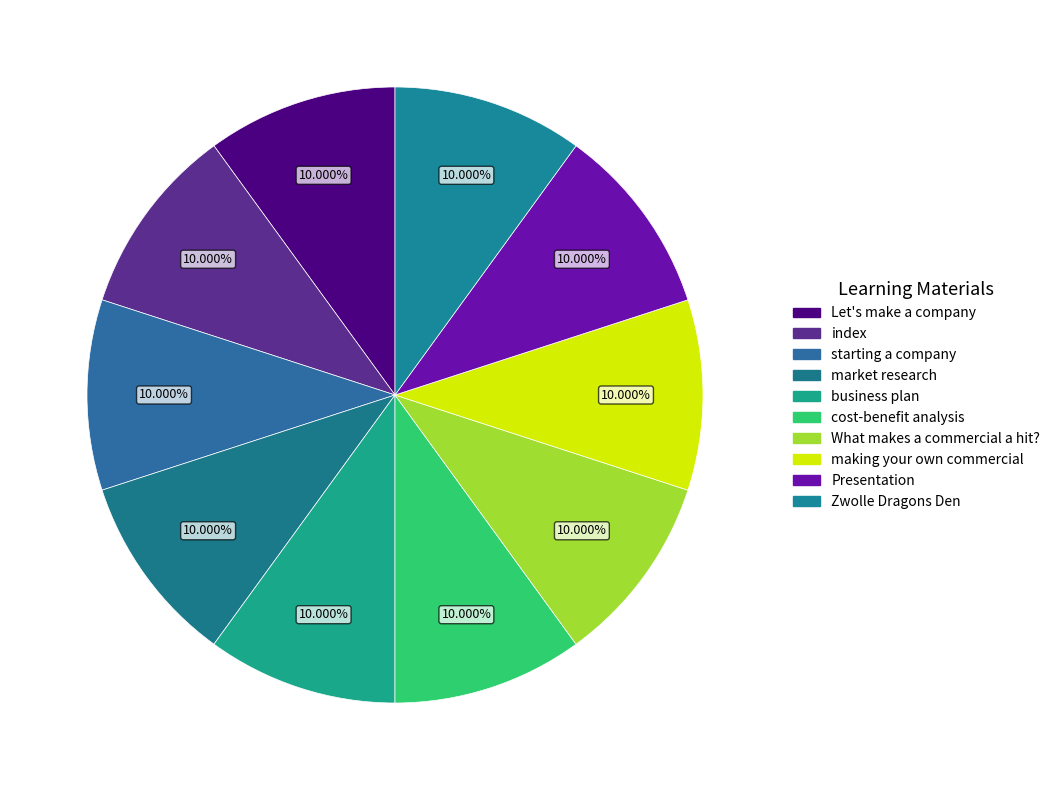

To the nearest percent, what is the average slice percentage?

10%